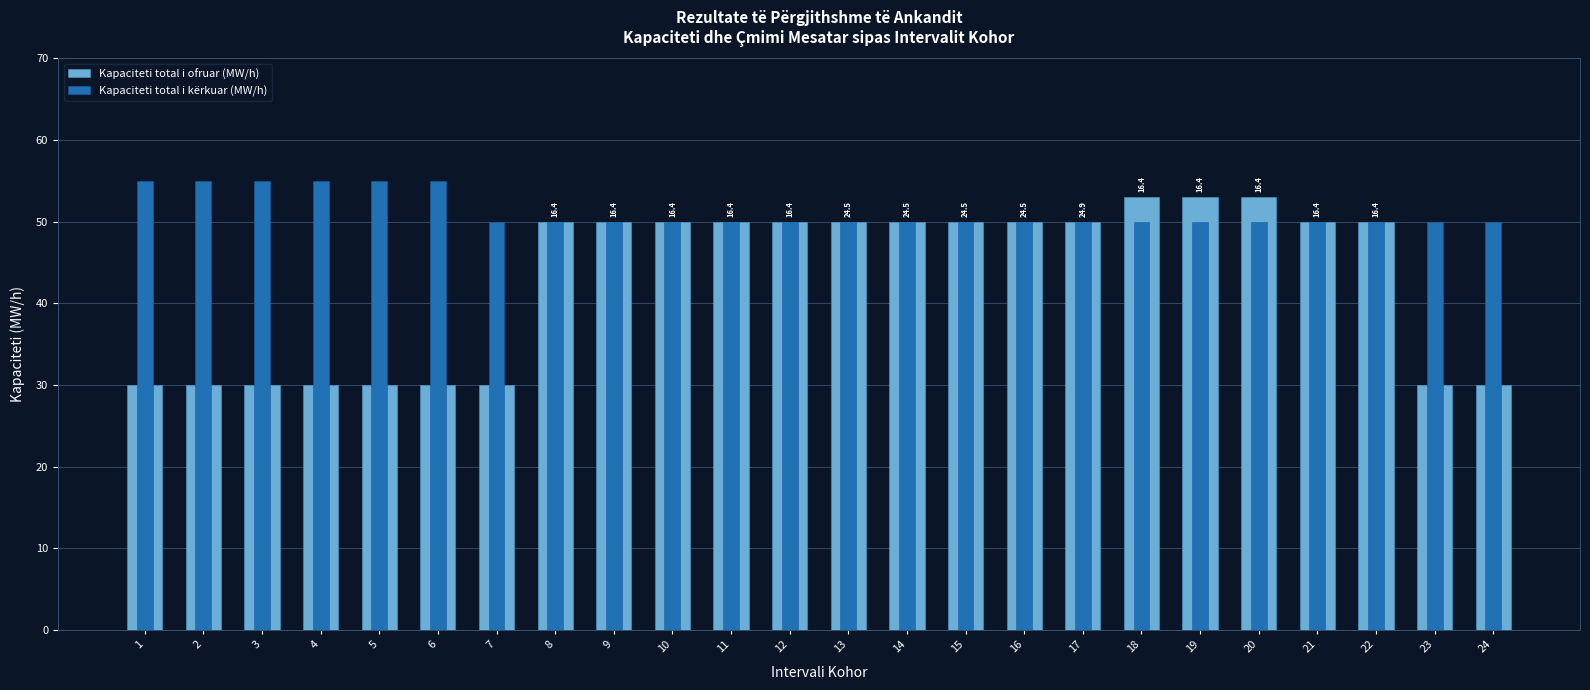

What are all the series names shown in the legend?

Kapaciteti total i ofruar (MW/h), Kapaciteti total i kërkuar (MW/h)